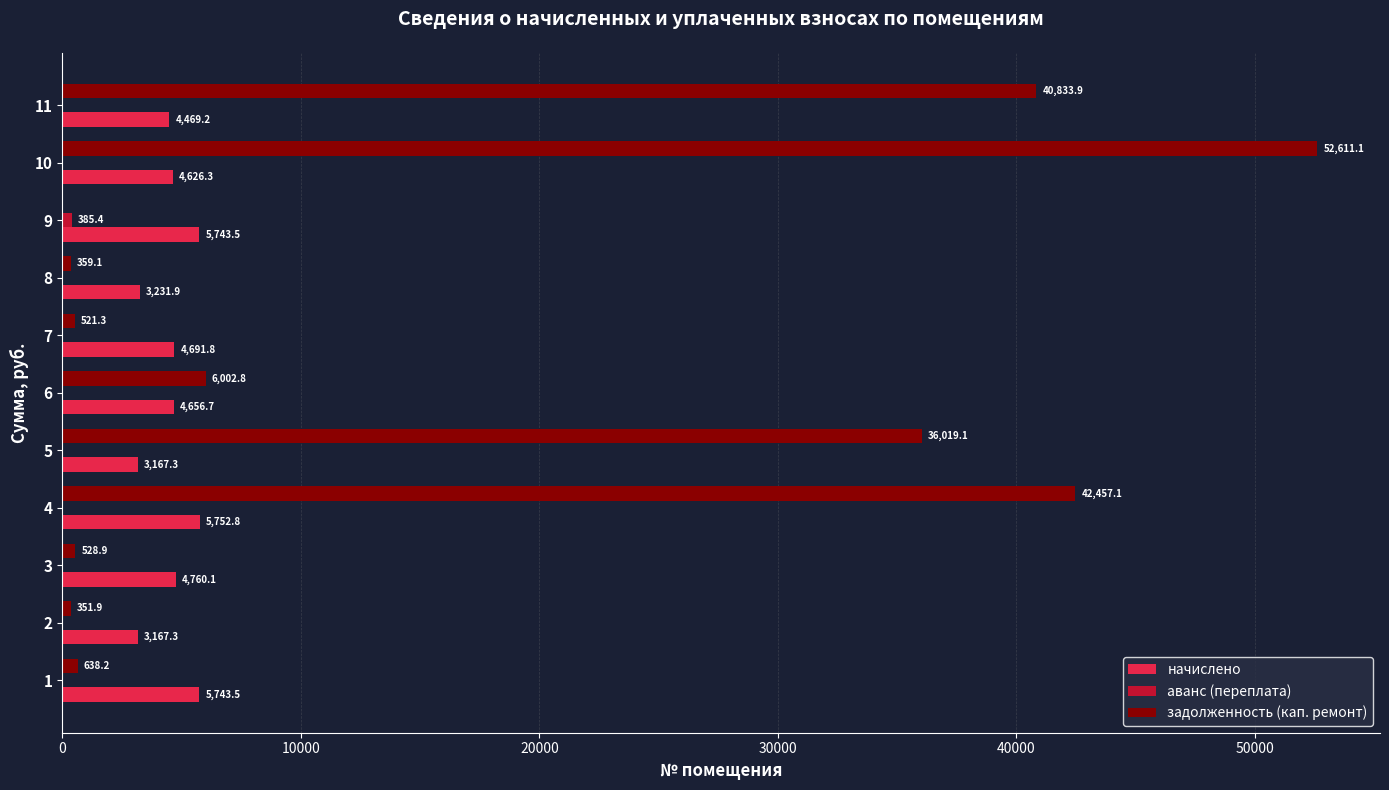

Between 1 and 9, which series saw the biggest shift?

задолженность (кап. ремонт)